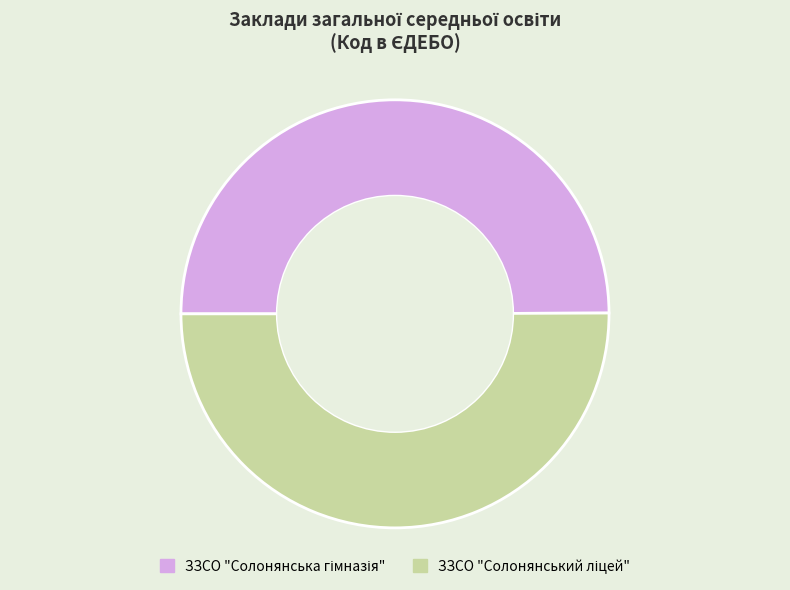

To the nearest percent, what is the average slice percentage?

50%